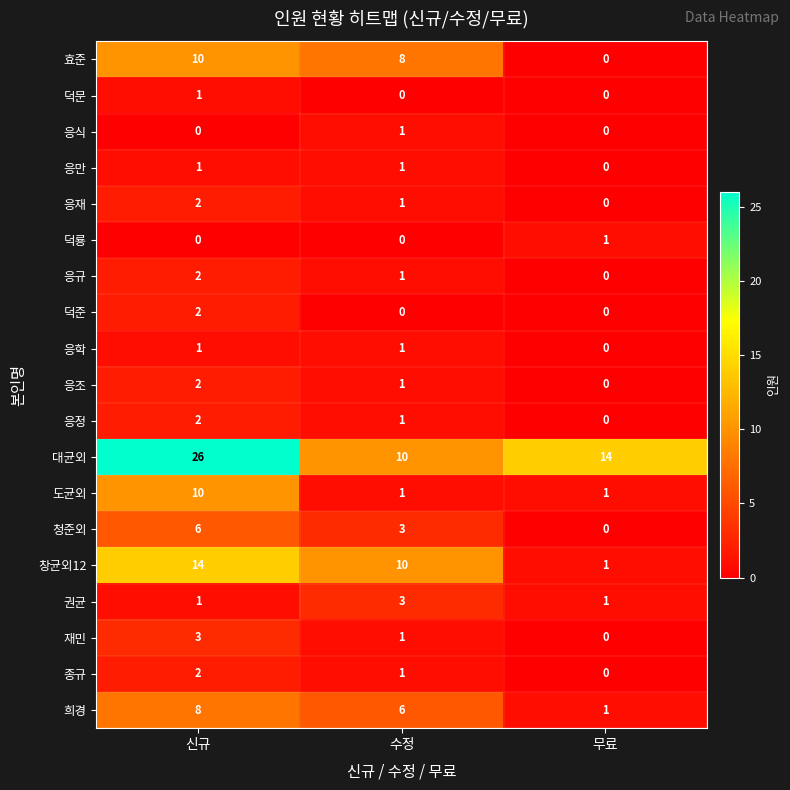

Is the value of 재민 at 수정 greater than the value of 종규 at 신규?

No